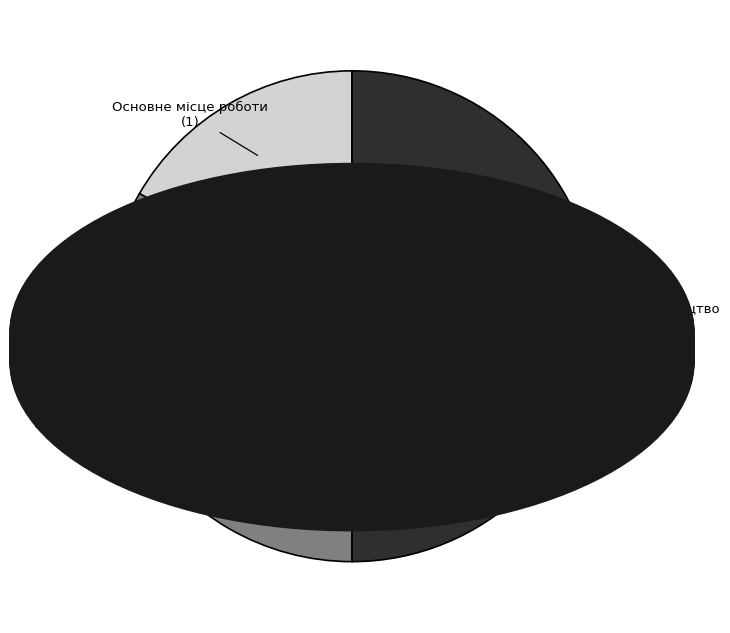

Which slice is the smallest?

Основне місце роботи